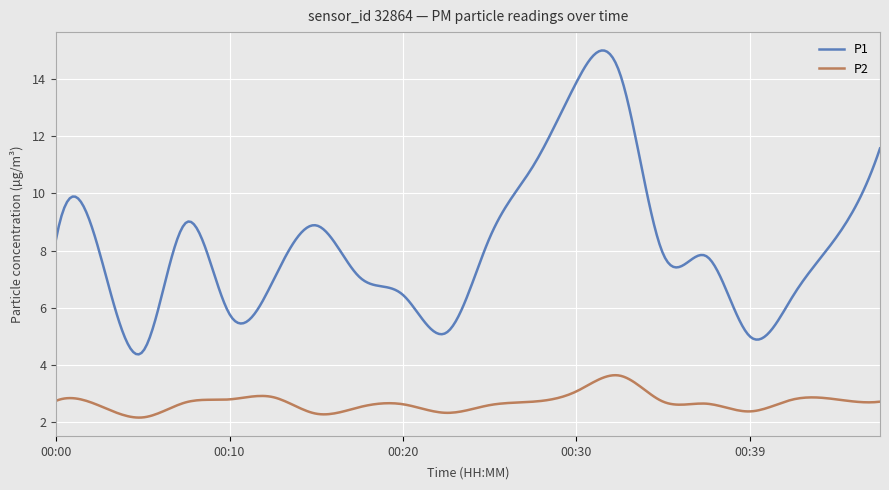

True or false: P2 and P1 cross at least once.

False